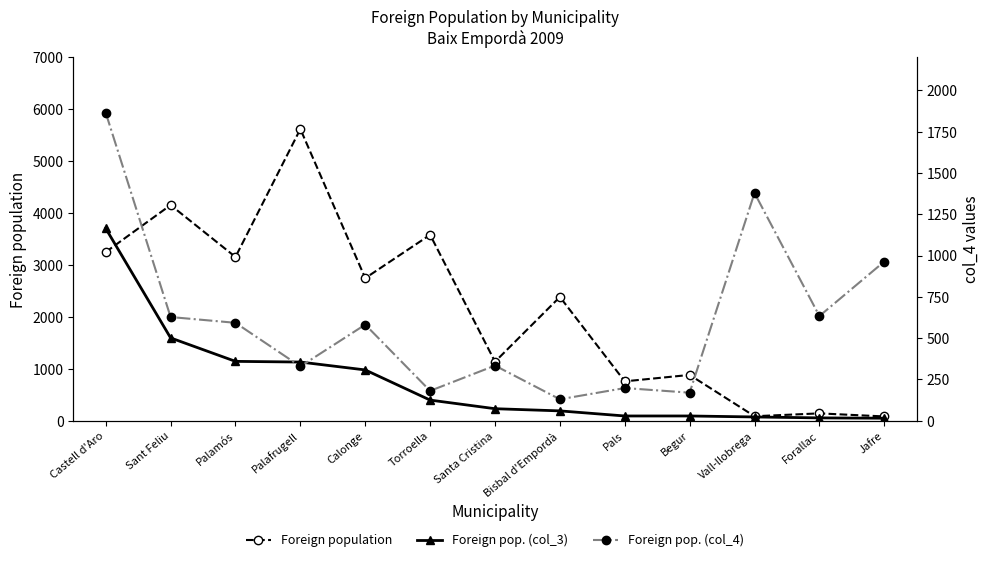

At which label does Foreign pop. (col_4) first exceed 582?

Castell d'Aro